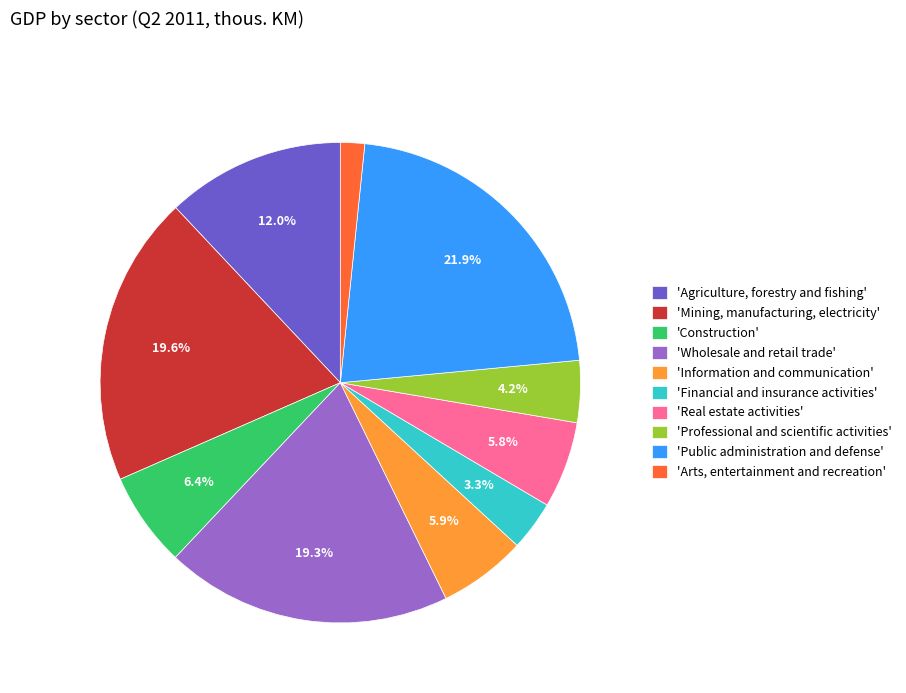

Which slice is the smallest?

'Arts, entertainment and recreation'